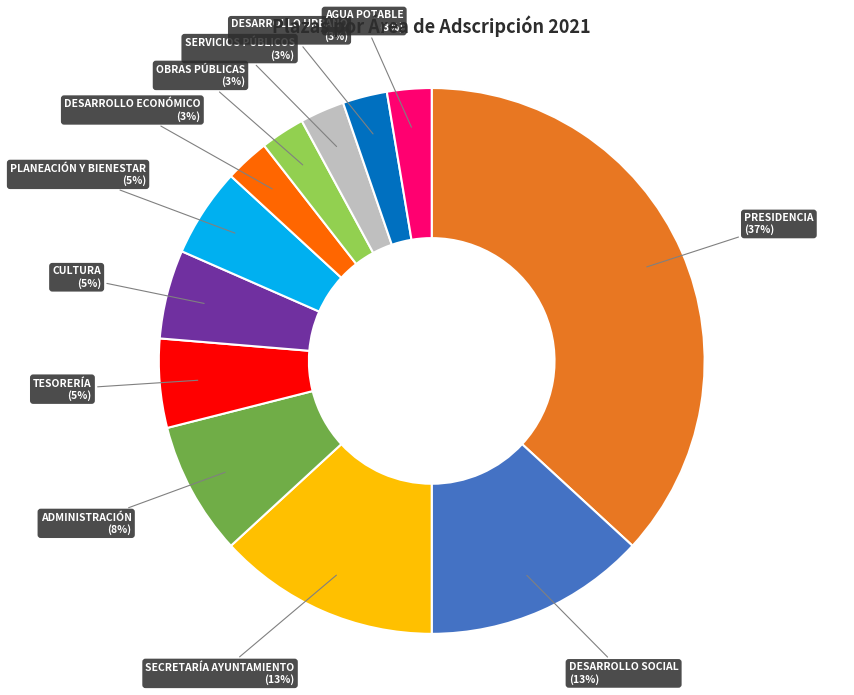

Is there any slice that represents more than half of the pie?

No